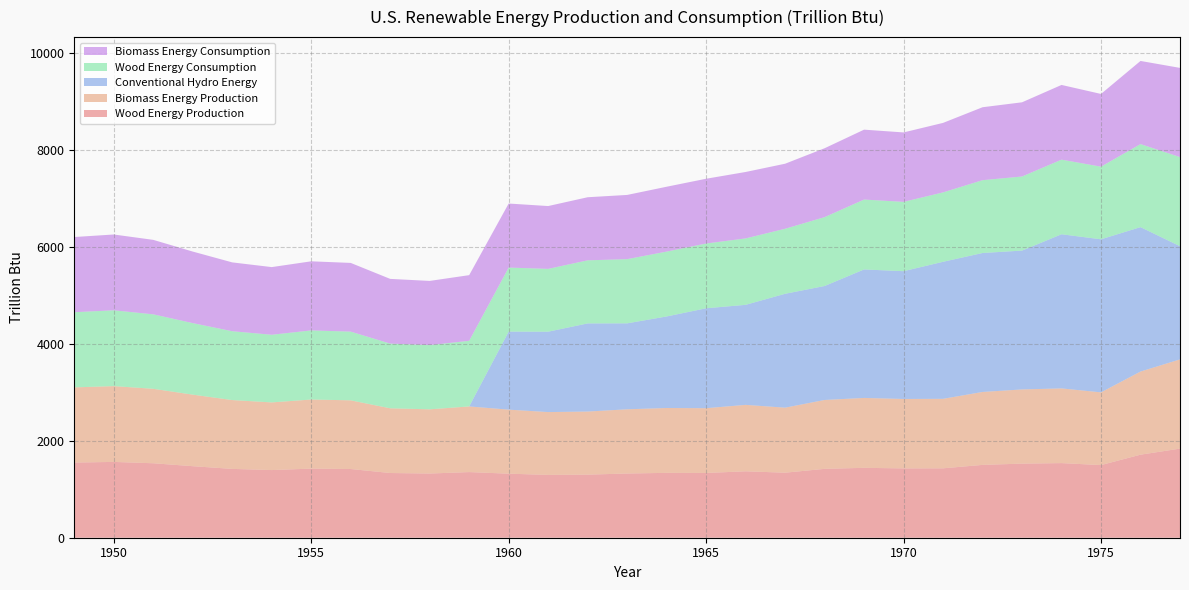

Reading right to left, transcribe all the data shown in this chart.

Wood Energy Production: 1836.5	1711.5	1496.9	1537.8	1527.0	1501.0	1430.2	1428.6	1440.5	1419.5	1340.2	1369.0	1334.8	1336.8	1323.3	1300.2	1294.8	1319.9	1352.9	1323.1	1333.6	1415.9	1424.1	1394.3	1418.6	1474.4	1534.7	1562.3	1549.3
Biomass Energy Production: 1838.3	1713.4	1498.7	1539.7	1529.1	1503.1	1432.3	1431.0	1440.5	1419.5	1340.2	1369.0	1334.8	1336.8	1323.3	1300.2	1294.8	1319.9	1352.9	1323.1	1333.6	1415.9	1424.1	1394.3	1418.6	1474.4	1534.7	1562.3	1549.3
Conventional Hydro Energy: 2333.3	2976.3	3154.6	3176.6	2861.4	2863.9	2824.2	2633.5	2648.0	2348.6	2346.7	2061.5	2059.1	1886.3	1771.4	1816.1	1656.5	1608.0	0.0	0.0	0.0	0.0	0.0	0.0	0.0	0.0	0.0	0.0	0.0
Wood Energy Consumption: 1836.5	1711.5	1496.9	1537.8	1527.0	1501.0	1430.2	1428.6	1440.5	1419.5	1340.2	1369.0	1334.8	1336.8	1323.3	1300.2	1294.8	1319.9	1352.9	1323.1	1333.6	1415.9	1424.1	1394.3	1418.6	1474.4	1534.7	1562.3	1549.3
Biomass Energy Consumption: 1838.3	1713.4	1498.7	1539.7	1529.1	1503.1	1432.3	1431.0	1440.5	1419.5	1340.2	1369.0	1334.8	1336.8	1323.3	1300.2	1294.8	1319.9	1352.9	1323.1	1333.6	1415.9	1424.1	1394.3	1418.6	1474.4	1534.7	1562.3	1549.3